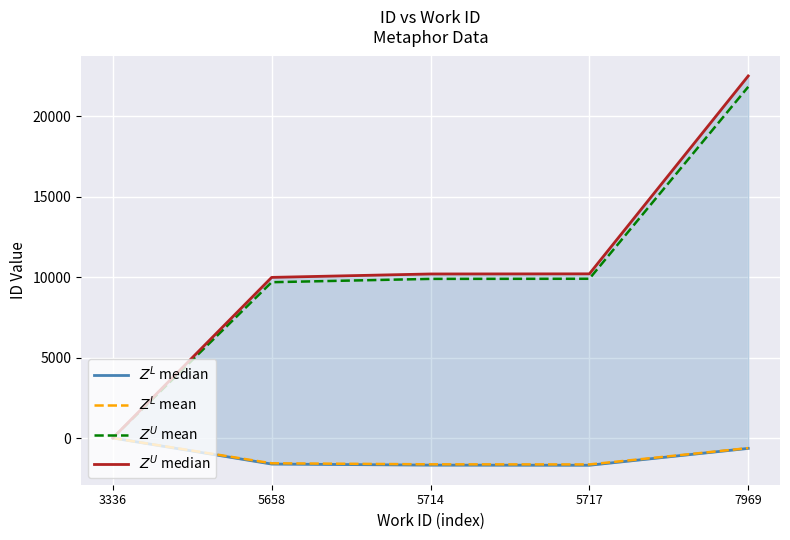

What is the average value of the $Z^L$ median series?

-1129.6